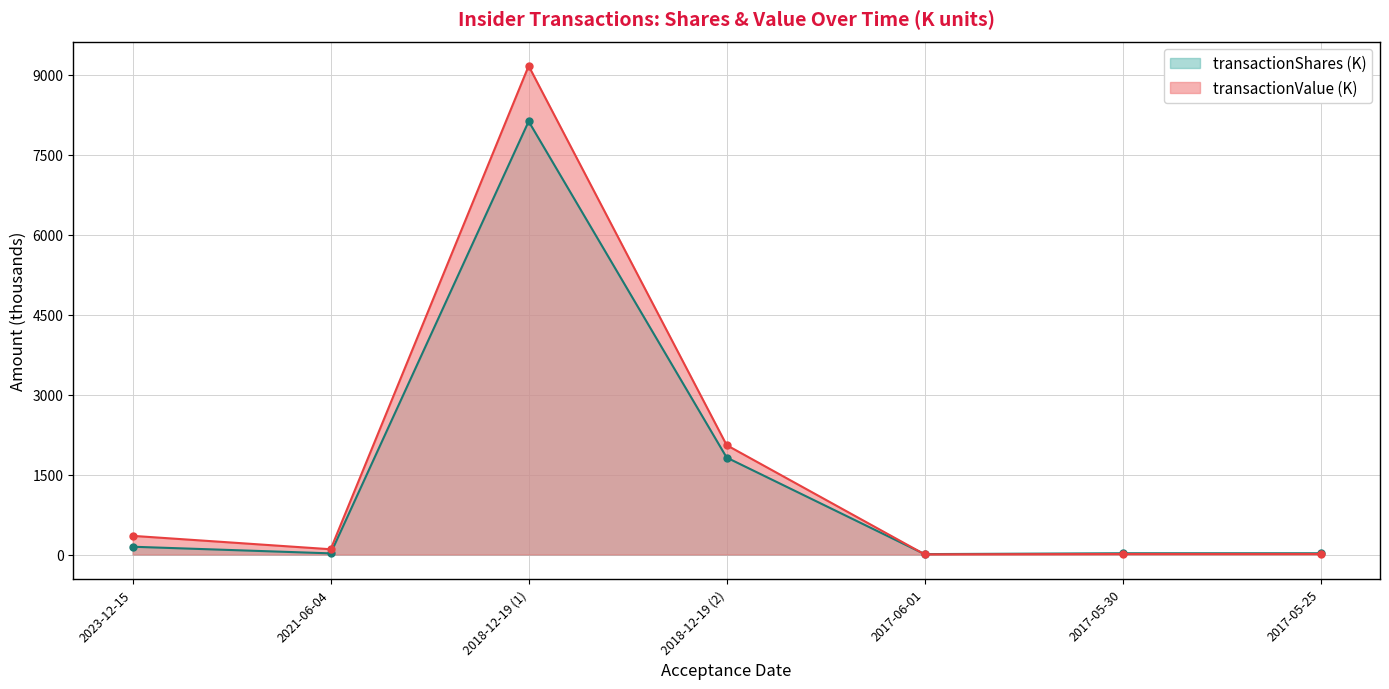

The value of transactionValue at 2018-12-19 (2) is 2052.4. True or false?

True